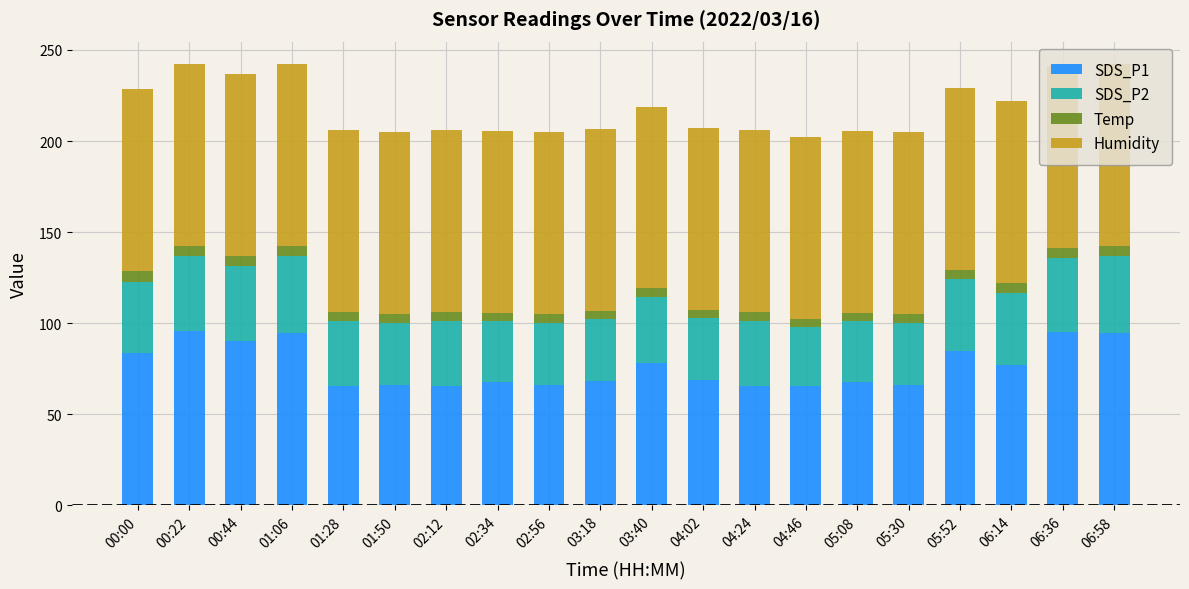

What are all the series names shown in the legend?

SDS_P1, SDS_P2, Temp, Humidity